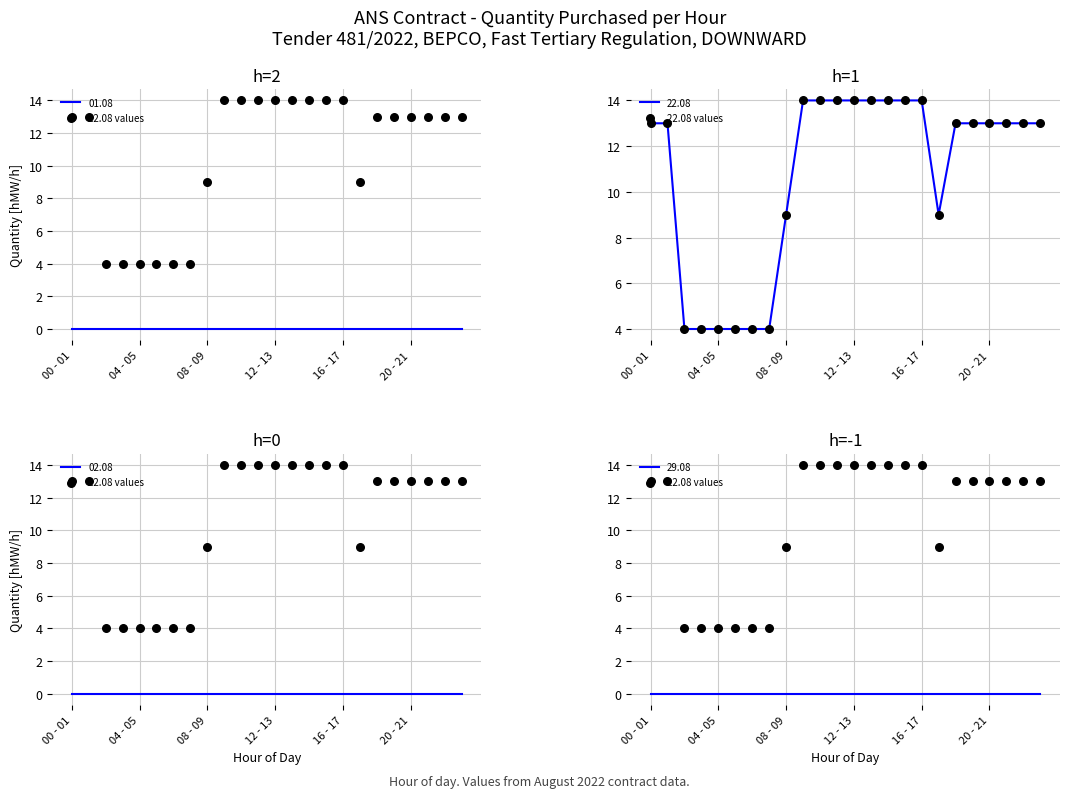

What is the change in value from 6 to 18?

+9